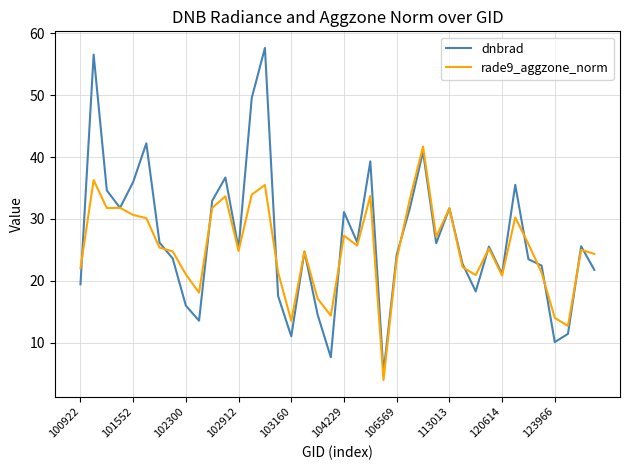

What is the lowest value of the dnbrad series?

5.1